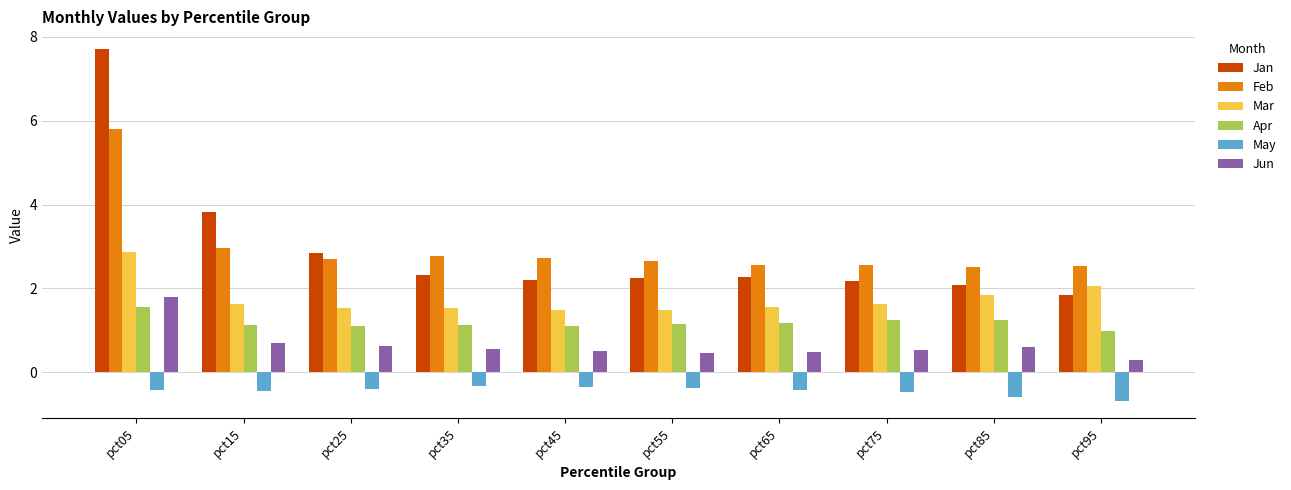

What is the total value across all series at pct55?

7.6